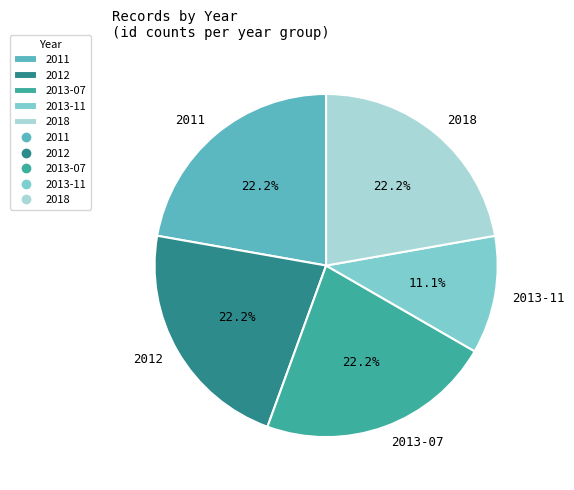

What is the total percentage of 2018 and 2013-11?

33.3%